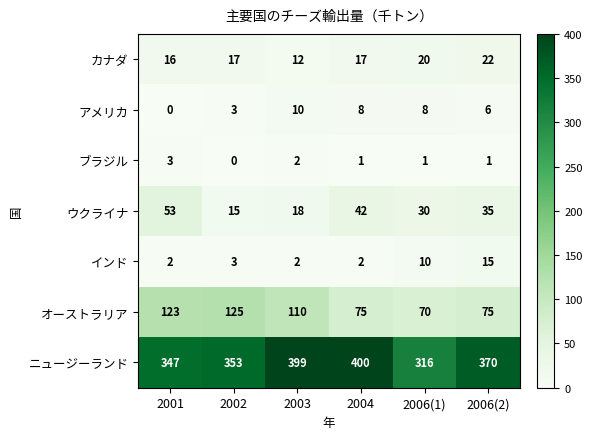

At 2001, list the series in order from smallest to largest.

アメリカ, インド, ブラジル, カナダ, ウクライナ, オーストラリア, ニュージーランド